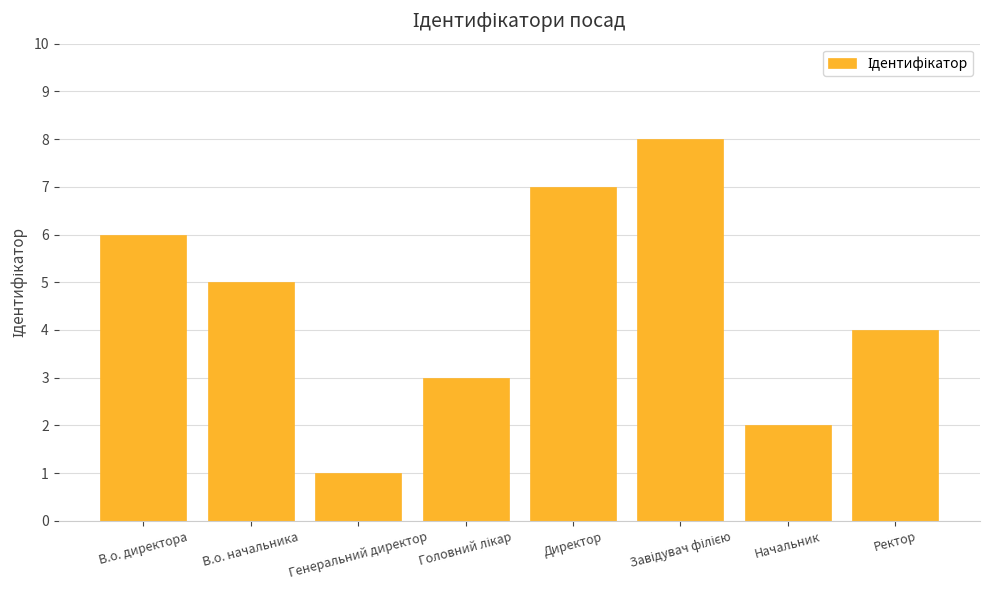

The value at В.о. начальника is 5. True or false?

True